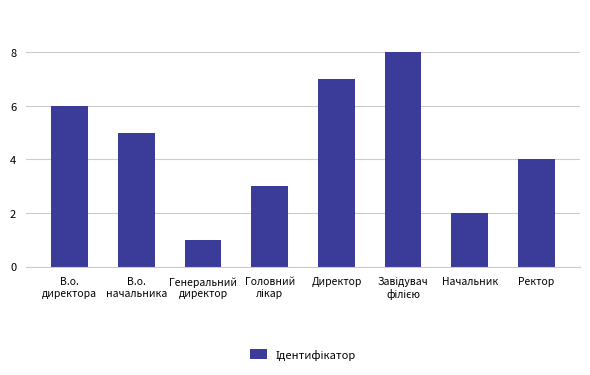

Reading left to right, list all the values displayed in this chart.

6	5	1	3	7	8	2	4